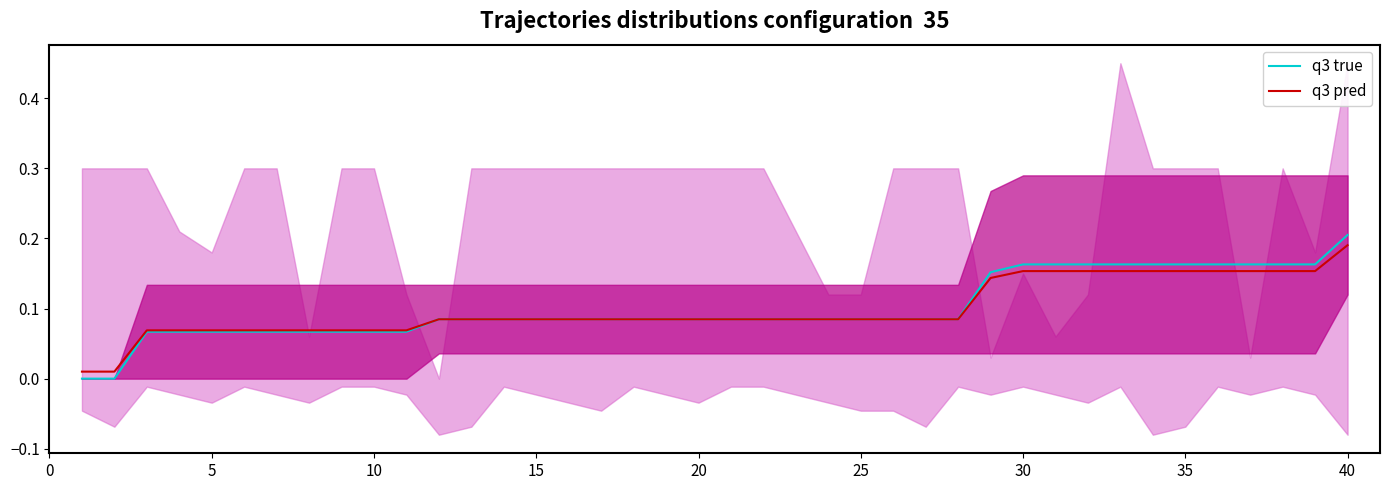

Count the number of categories in the chart.

40